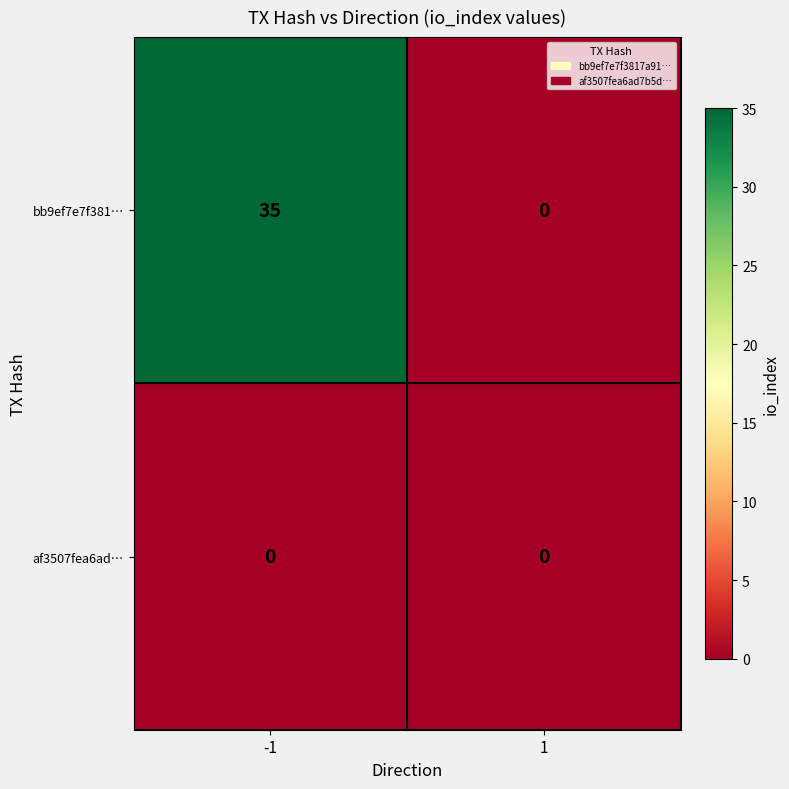

The af3507fea6ad… series shows 0 at 1. True or false?

True